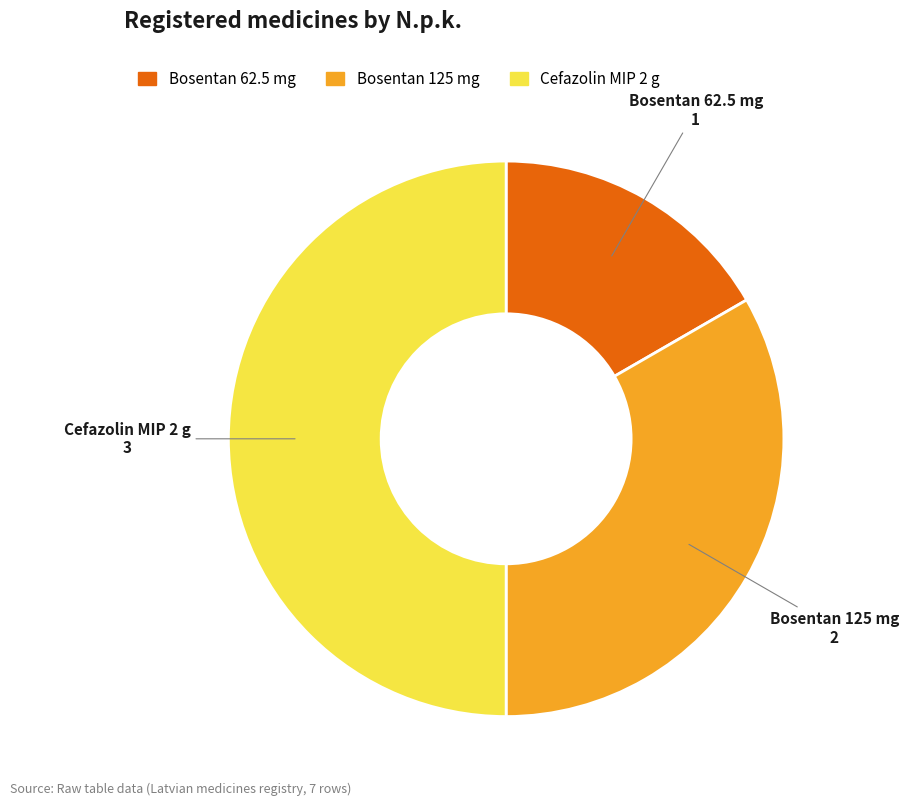

How many slices are in this pie chart?

3